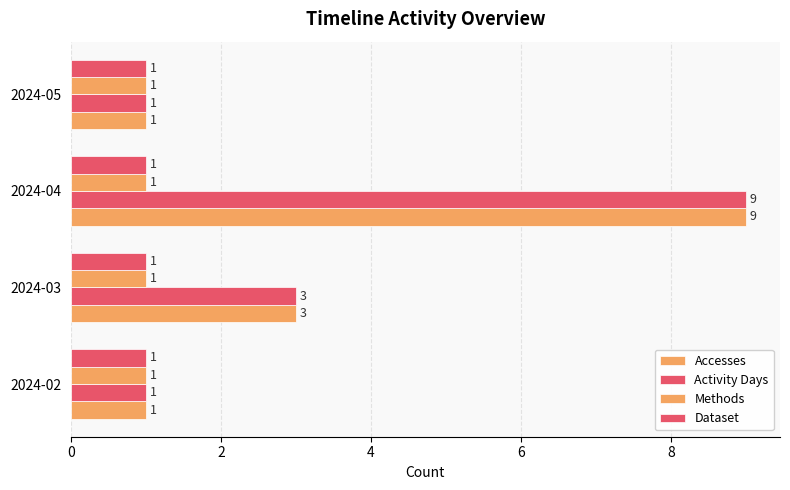

How many distinct data groups are displayed?

4